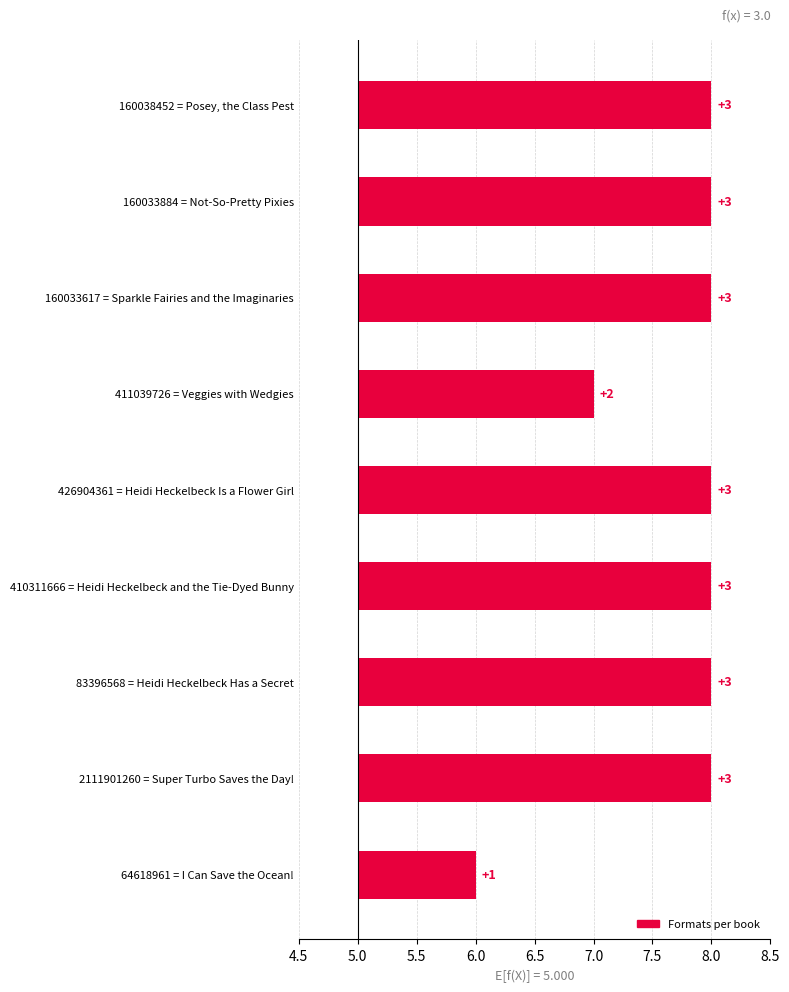

What is the minimum value shown in the chart?

1